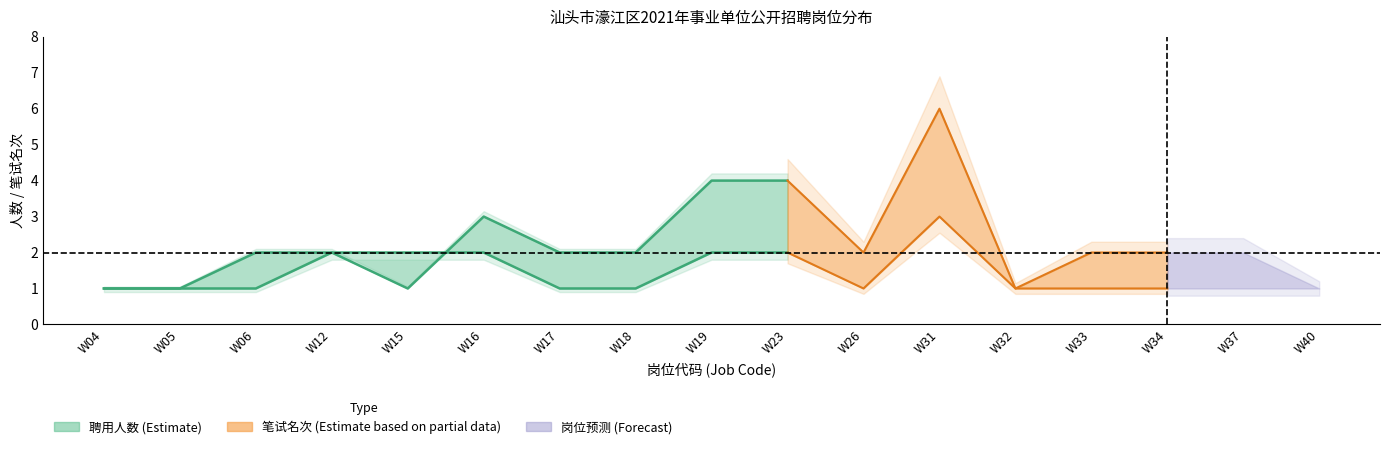

Which has a higher value, W06 or W23?

W23